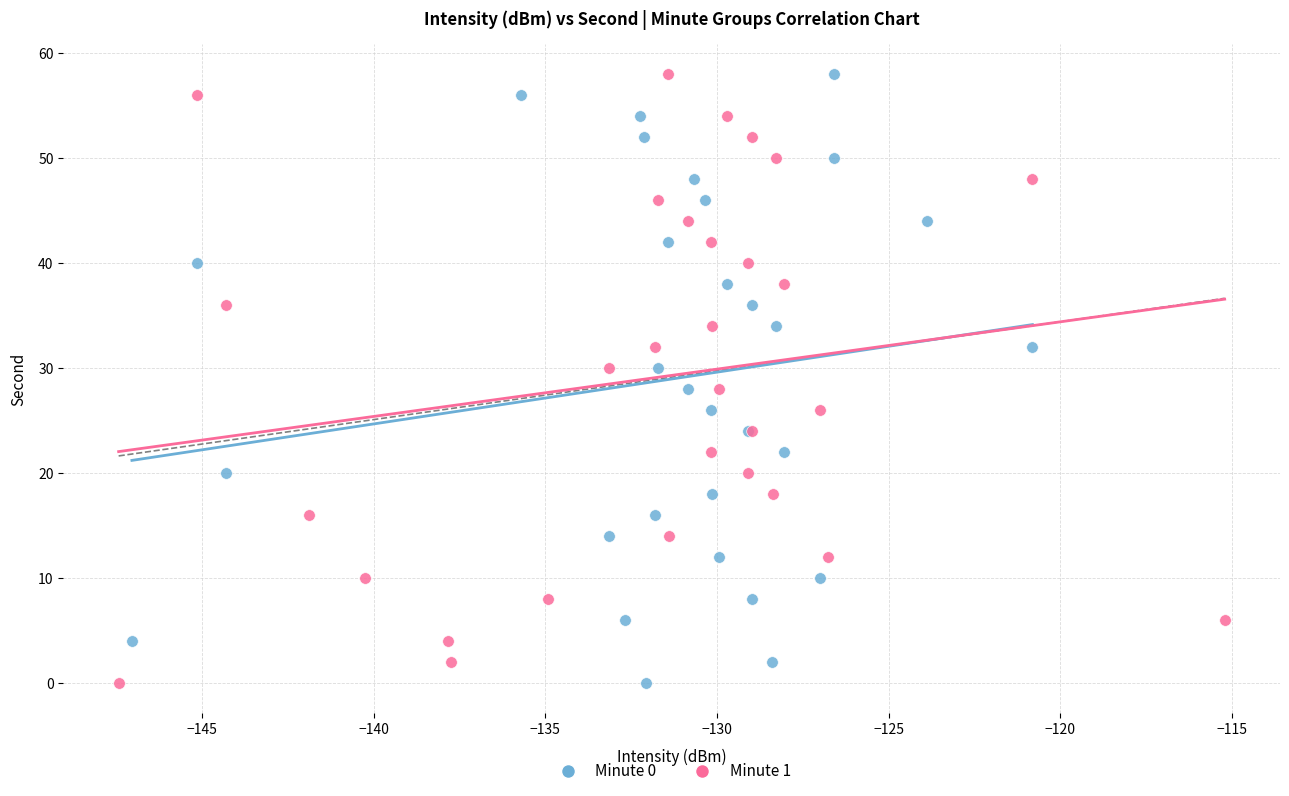

What are all the series names shown in the legend?

Minute 0, Minute 1